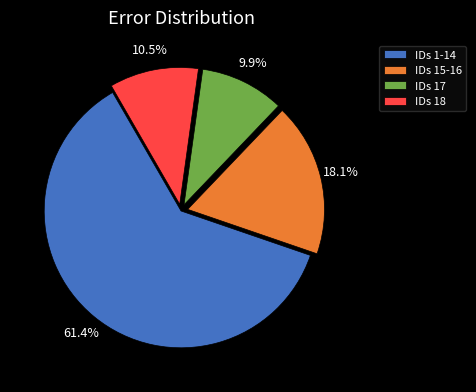

What is the smallest slice in the pie chart?

IDs 17